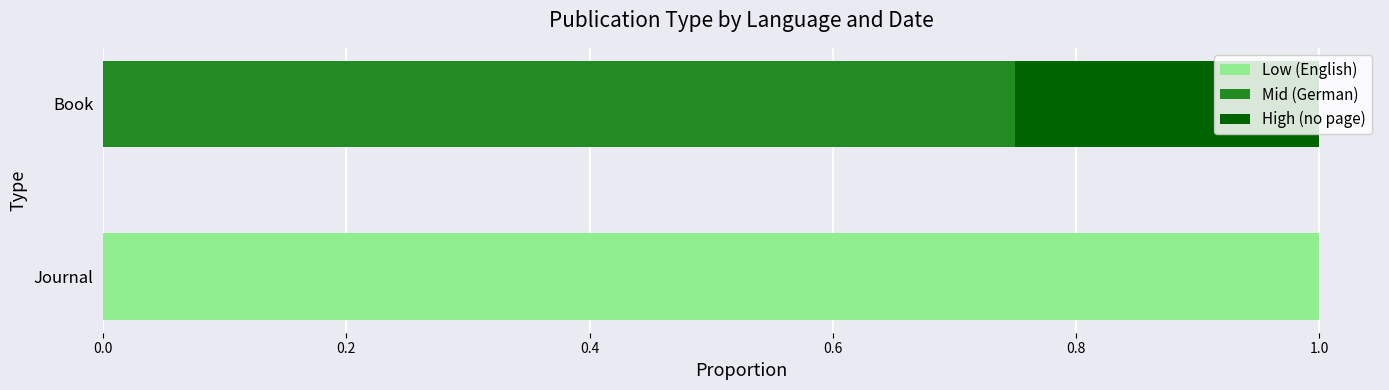

At which label does Low (English) reach its peak?

Journal